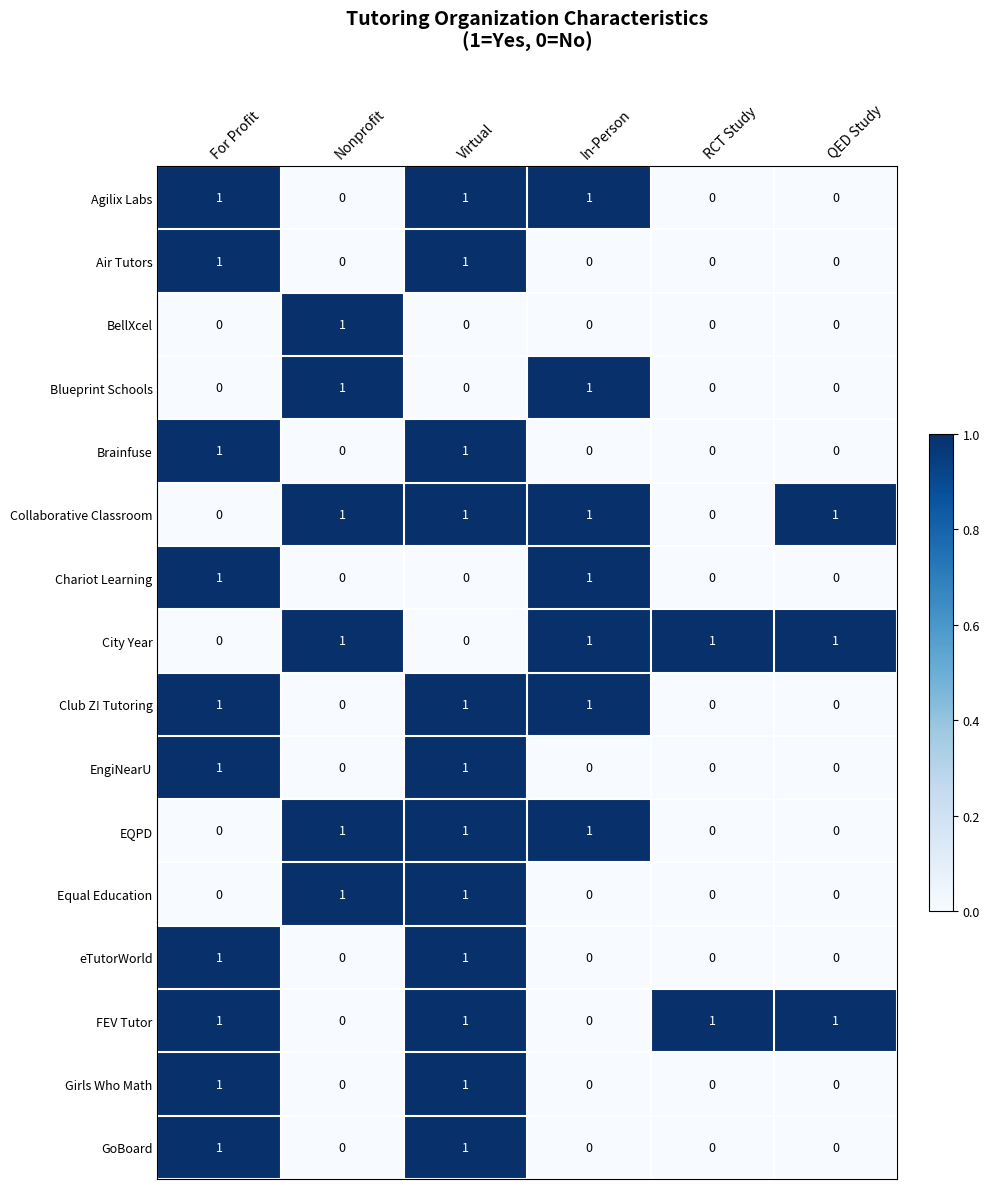

The Brainfuse series shows 0 at QED Study. True or false?

True